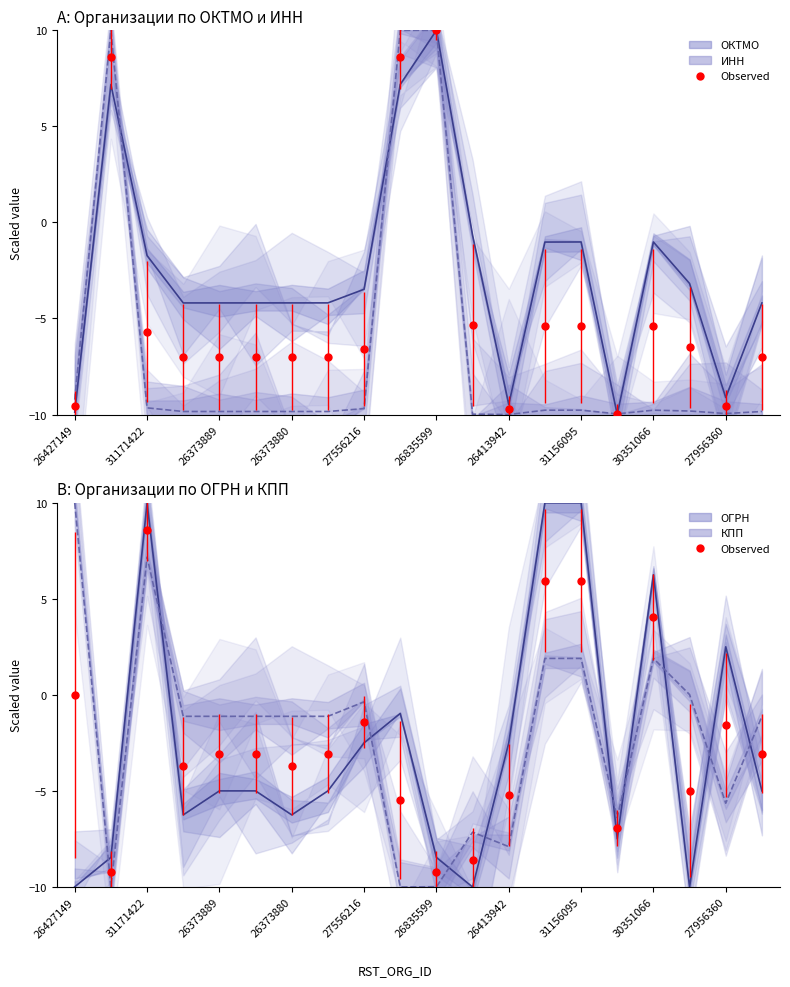

What position from the left is 26373889?

3